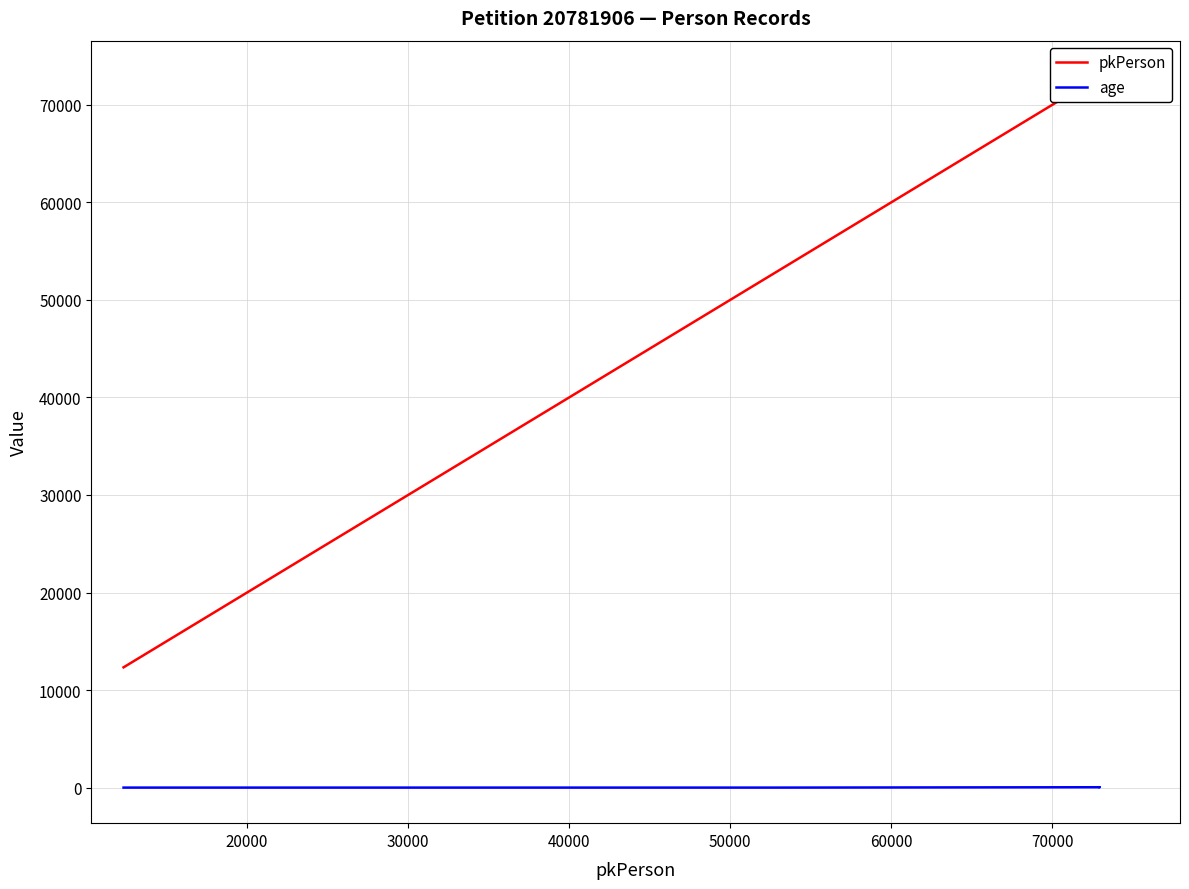

Which series has the largest total across all categories?

pkPerson